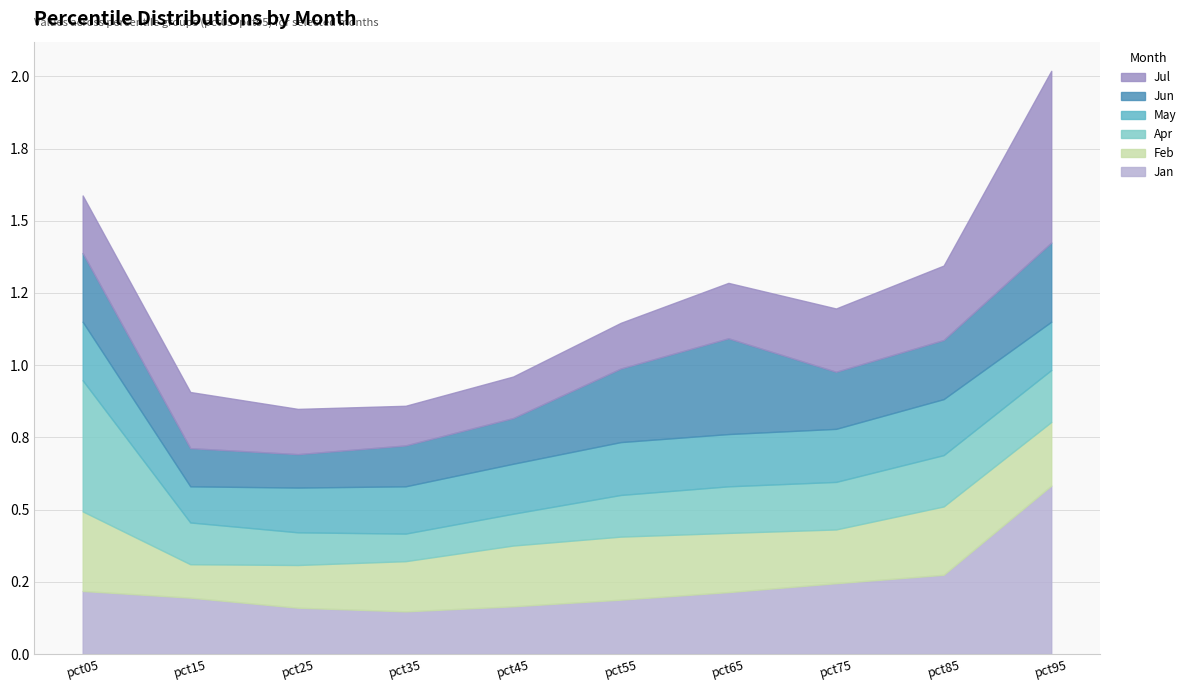

What is the maximum value shown in the chart?

0.6